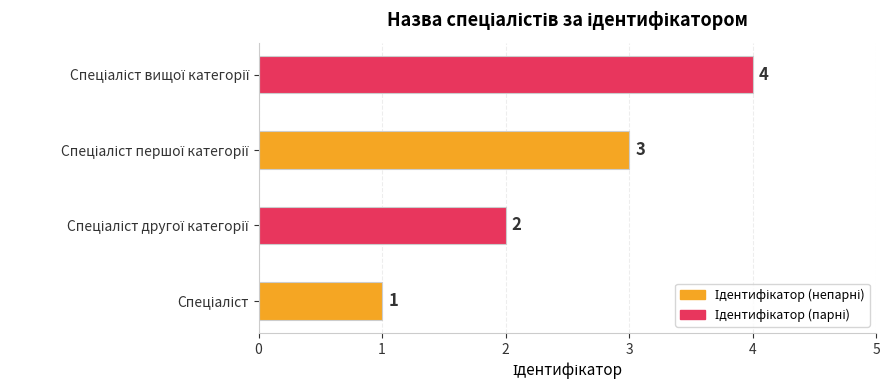

What is the sum of all values?

10